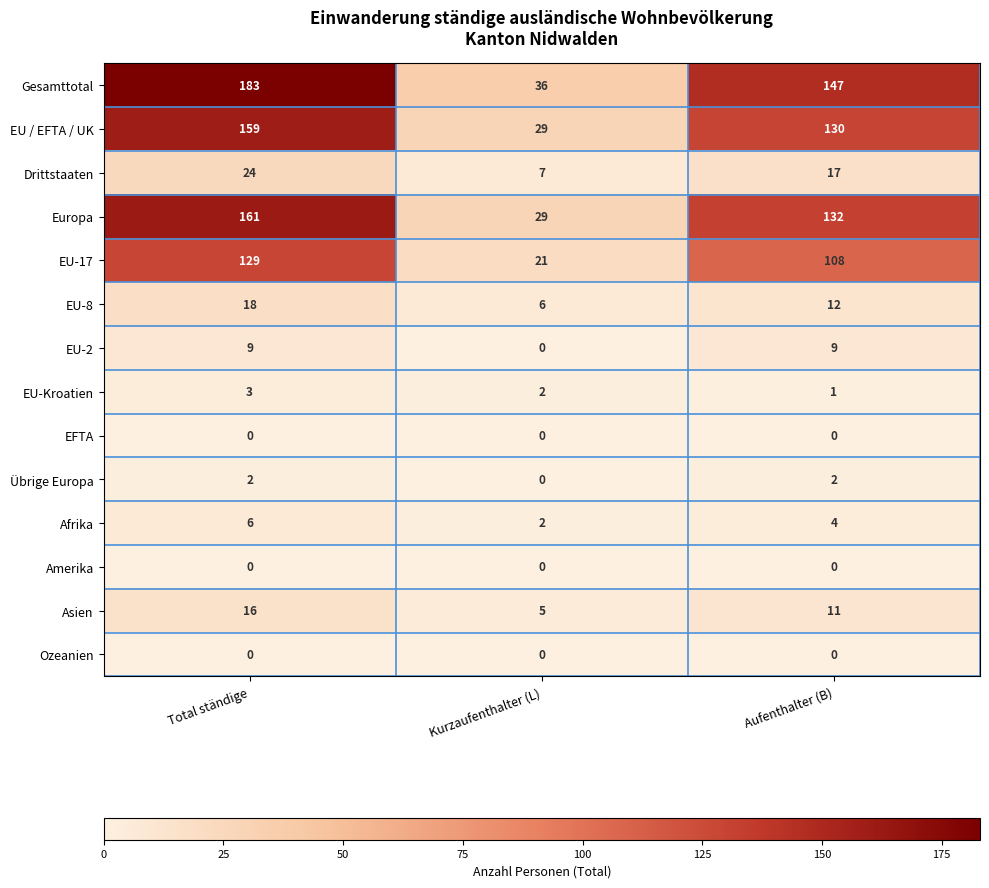

Where is Asien nearest to the value 10?

Aufenthalter (B)